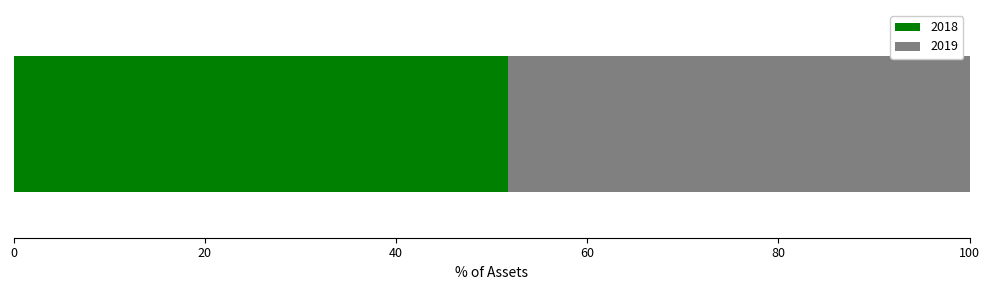

What is the highest value of the 2018 series?

51.7